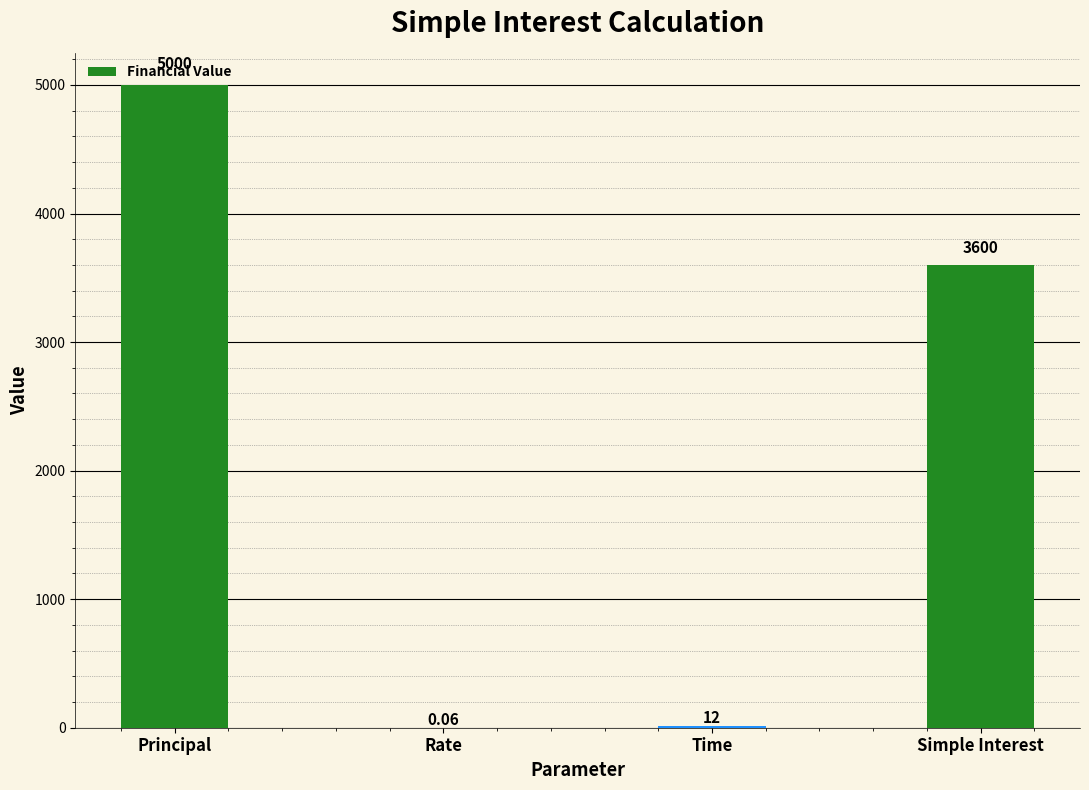

Between Time and Principal, which is larger?

Principal